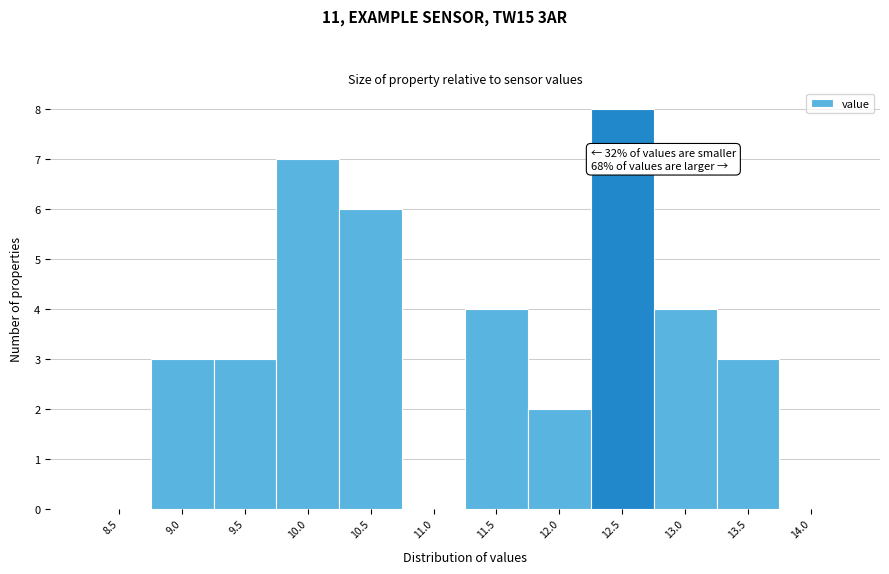

Reading left to right, list all the values displayed in this chart.

8.5=0	9.0=3	9.5=3	10.0=7	10.5=6	11.0=0	11.5=4	12.0=2	12.5=8	13.0=4	13.5=3	14.0=0